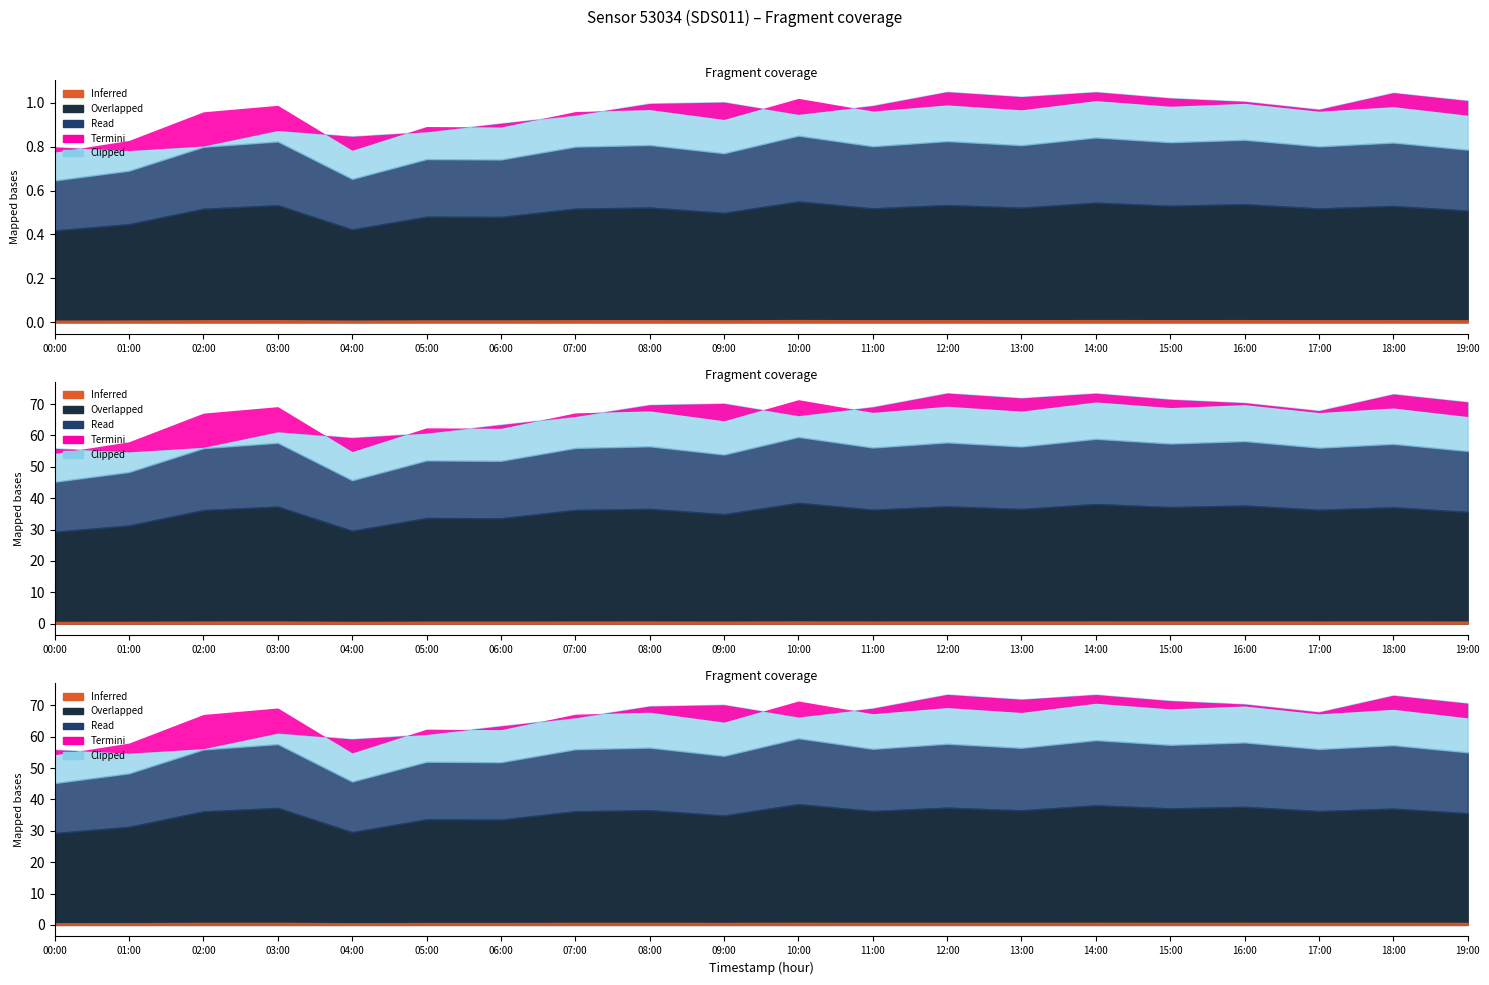

What is the label of the 13th point from the left?

12:00